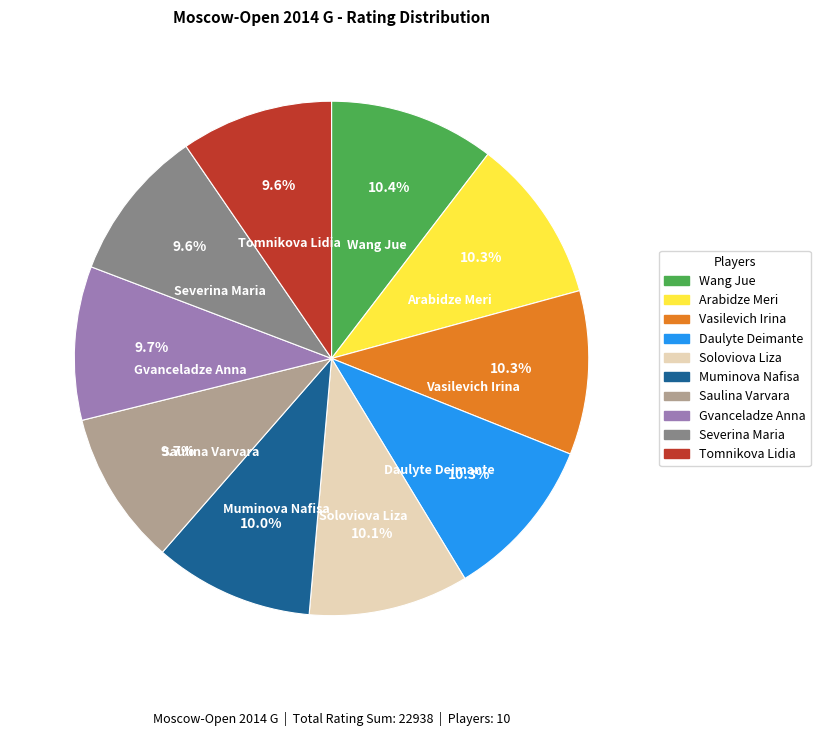

Do Vasilevich Irina and Soloviova Liza together represent more than half of the pie?

No